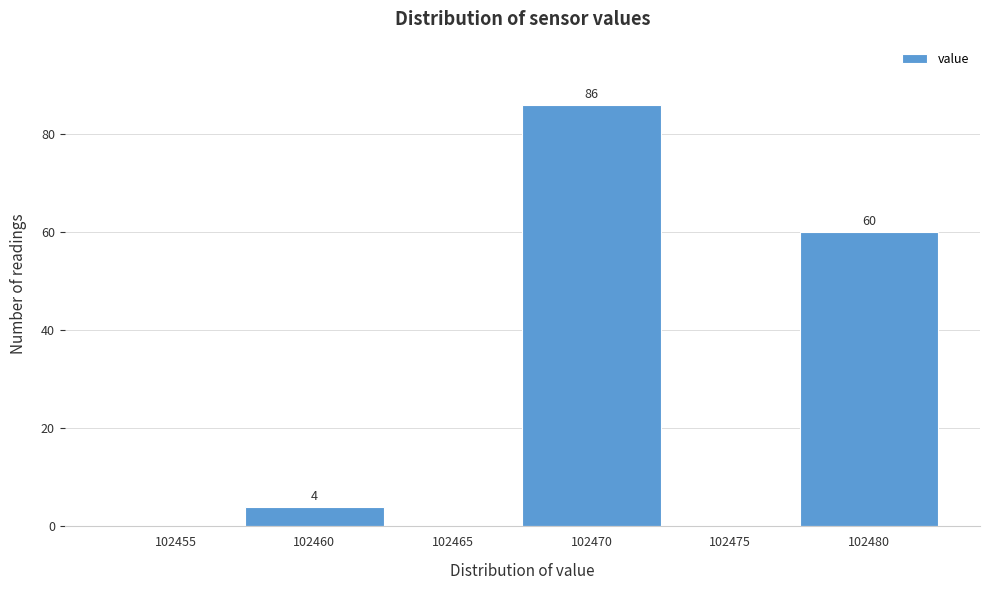

Reading left to right, extract all data points from this chart.

102455=0	102460=4	102465=0	102470=86	102475=0	102480=60